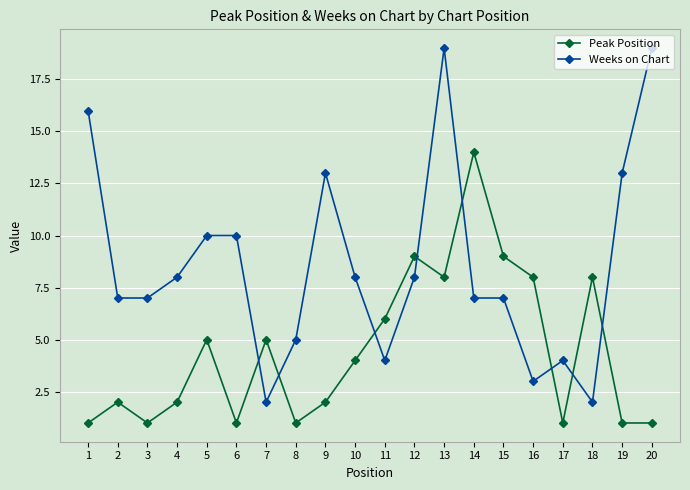

What is the difference between the maximum and second lowest values in the Weeks on Chart series?

17